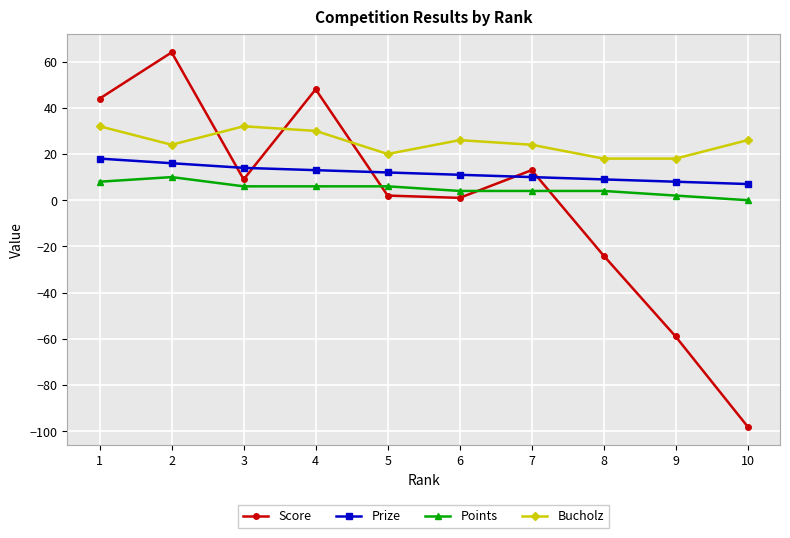

How many distinct data groups are displayed?

4